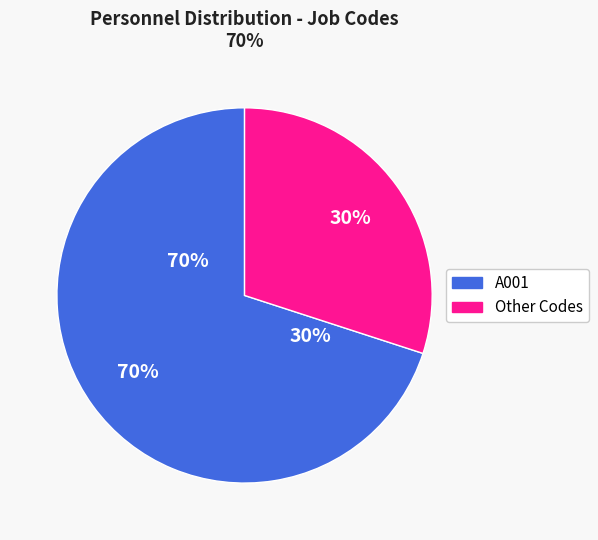

Does any single category account for the majority?

Yes